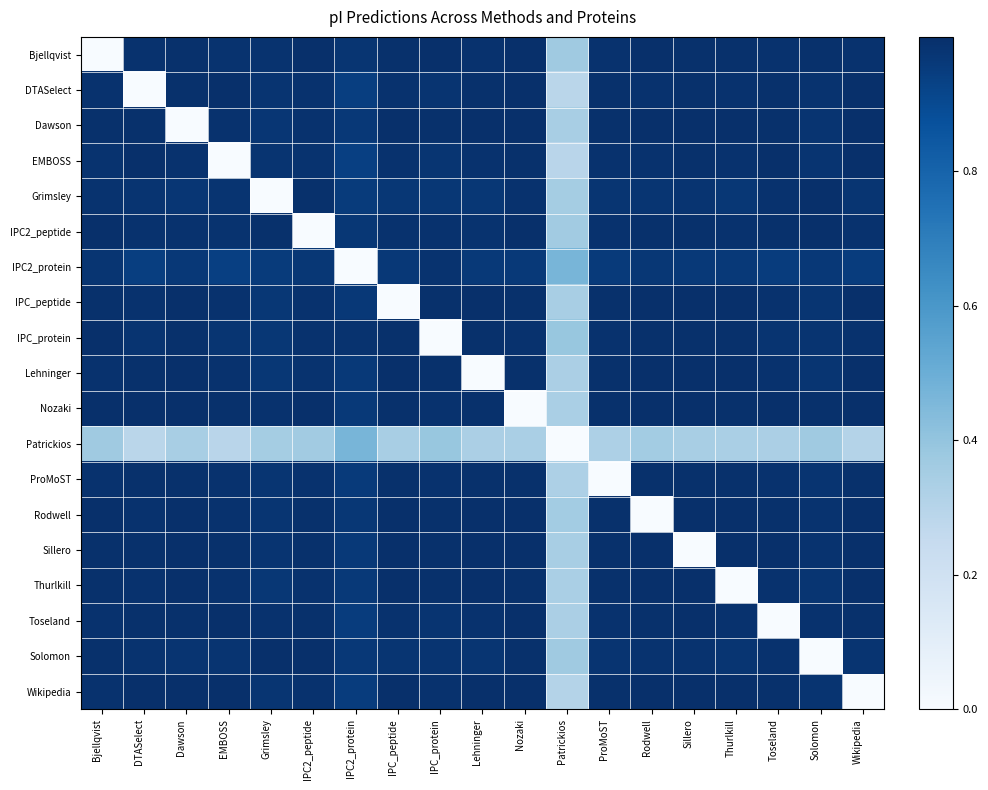

Reading left to right, what are all the values shown in this chart?

Bjellqvist: Bjellqvist=0.0	DTASelect=1.0	Dawson=1.0	EMBOSS=1.0	Grimsley=1.0	IPC2_peptide=1.0	IPC2_protein=1.0	IPC_peptide=1.0	IPC_protein=1.0	Lehninger=1.0	Nozaki=1.0	Patrickios=0.4	ProMoST=1.0	Rodwell=1.0	Sillero=1.0	Thurlkill=1.0	Toseland=1.0	Solomon=1.0	Wikipedia=1.0
DTASelect: Bjellqvist=1.0	DTASelect=0.0	Dawson=1.0	EMBOSS=1.0	Grimsley=1.0	IPC2_peptide=1.0	IPC2_protein=0.9	IPC_peptide=1.0	IPC_protein=1.0	Lehninger=1.0	Nozaki=1.0	Patrickios=0.3	ProMoST=1.0	Rodwell=1.0	Sillero=1.0	Thurlkill=1.0	Toseland=1.0	Solomon=1.0	Wikipedia=1.0
Dawson: Bjellqvist=1.0	DTASelect=1.0	Dawson=0.0	EMBOSS=1.0	Grimsley=1.0	IPC2_peptide=1.0	IPC2_protein=1.0	IPC_peptide=1.0	IPC_protein=1.0	Lehninger=1.0	Nozaki=1.0	Patrickios=0.3	ProMoST=1.0	Rodwell=1.0	Sillero=1.0	Thurlkill=1.0	Toseland=1.0	Solomon=1.0	Wikipedia=1.0
EMBOSS: Bjellqvist=1.0	DTASelect=1.0	Dawson=1.0	EMBOSS=0.0	Grimsley=1.0	IPC2_peptide=1.0	IPC2_protein=0.9	IPC_peptide=1.0	IPC_protein=1.0	Lehninger=1.0	Nozaki=1.0	Patrickios=0.3	ProMoST=1.0	Rodwell=1.0	Sillero=1.0	Thurlkill=1.0	Toseland=1.0	Solomon=1.0	Wikipedia=1.0
Grimsley: Bjellqvist=1.0	DTASelect=1.0	Dawson=1.0	EMBOSS=1.0	Grimsley=0.0	IPC2_peptide=1.0	IPC2_protein=1.0	IPC_peptide=1.0	IPC_protein=1.0	Lehninger=1.0	Nozaki=1.0	Patrickios=0.4	ProMoST=1.0	Rodwell=1.0	Sillero=1.0	Thurlkill=1.0	Toseland=1.0	Solomon=1.0	Wikipedia=1.0
IPC2_peptide: Bjellqvist=1.0	DTASelect=1.0	Dawson=1.0	EMBOSS=1.0	Grimsley=1.0	IPC2_peptide=0.0	IPC2_protein=1.0	IPC_peptide=1.0	IPC_protein=1.0	Lehninger=1.0	Nozaki=1.0	Patrickios=0.4	ProMoST=1.0	Rodwell=1.0	Sillero=1.0	Thurlkill=1.0	Toseland=1.0	Solomon=1.0	Wikipedia=1.0
IPC2_protein: Bjellqvist=1.0	DTASelect=0.9	Dawson=1.0	EMBOSS=0.9	Grimsley=1.0	IPC2_peptide=1.0	IPC2_protein=0.0	IPC_peptide=1.0	IPC_protein=1.0	Lehninger=1.0	Nozaki=1.0	Patrickios=0.5	ProMoST=1.0	Rodwell=1.0	Sillero=1.0	Thurlkill=1.0	Toseland=1.0	Solomon=1.0	Wikipedia=1.0
IPC_peptide: Bjellqvist=1.0	DTASelect=1.0	Dawson=1.0	EMBOSS=1.0	Grimsley=1.0	IPC2_peptide=1.0	IPC2_protein=1.0	IPC_peptide=0.0	IPC_protein=1.0	Lehninger=1.0	Nozaki=1.0	Patrickios=0.3	ProMoST=1.0	Rodwell=1.0	Sillero=1.0	Thurlkill=1.0	Toseland=1.0	Solomon=1.0	Wikipedia=1.0
IPC_protein: Bjellqvist=1.0	DTASelect=1.0	Dawson=1.0	EMBOSS=1.0	Grimsley=1.0	IPC2_peptide=1.0	IPC2_protein=1.0	IPC_peptide=1.0	IPC_protein=0.0	Lehninger=1.0	Nozaki=1.0	Patrickios=0.4	ProMoST=1.0	Rodwell=1.0	Sillero=1.0	Thurlkill=1.0	Toseland=1.0	Solomon=1.0	Wikipedia=1.0
Lehninger: Bjellqvist=1.0	DTASelect=1.0	Dawson=1.0	EMBOSS=1.0	Grimsley=1.0	IPC2_peptide=1.0	IPC2_protein=1.0	IPC_peptide=1.0	IPC_protein=1.0	Lehninger=0.0	Nozaki=1.0	Patrickios=0.3	ProMoST=1.0	Rodwell=1.0	Sillero=1.0	Thurlkill=1.0	Toseland=1.0	Solomon=1.0	Wikipedia=1.0
Nozaki: Bjellqvist=1.0	DTASelect=1.0	Dawson=1.0	EMBOSS=1.0	Grimsley=1.0	IPC2_peptide=1.0	IPC2_protein=1.0	IPC_peptide=1.0	IPC_protein=1.0	Lehninger=1.0	Nozaki=0.0	Patrickios=0.3	ProMoST=1.0	Rodwell=1.0	Sillero=1.0	Thurlkill=1.0	Toseland=1.0	Solomon=1.0	Wikipedia=1.0
Patrickios: Bjellqvist=0.4	DTASelect=0.3	Dawson=0.3	EMBOSS=0.3	Grimsley=0.4	IPC2_peptide=0.4	IPC2_protein=0.5	IPC_peptide=0.3	IPC_protein=0.4	Lehninger=0.3	Nozaki=0.3	Patrickios=0.0	ProMoST=0.3	Rodwell=0.4	Sillero=0.3	Thurlkill=0.3	Toseland=0.3	Solomon=0.4	Wikipedia=0.3
ProMoST: Bjellqvist=1.0	DTASelect=1.0	Dawson=1.0	EMBOSS=1.0	Grimsley=1.0	IPC2_peptide=1.0	IPC2_protein=1.0	IPC_peptide=1.0	IPC_protein=1.0	Lehninger=1.0	Nozaki=1.0	Patrickios=0.3	ProMoST=0.0	Rodwell=1.0	Sillero=1.0	Thurlkill=1.0	Toseland=1.0	Solomon=1.0	Wikipedia=1.0
Rodwell: Bjellqvist=1.0	DTASelect=1.0	Dawson=1.0	EMBOSS=1.0	Grimsley=1.0	IPC2_peptide=1.0	IPC2_protein=1.0	IPC_peptide=1.0	IPC_protein=1.0	Lehninger=1.0	Nozaki=1.0	Patrickios=0.4	ProMoST=1.0	Rodwell=0.0	Sillero=1.0	Thurlkill=1.0	Toseland=1.0	Solomon=1.0	Wikipedia=1.0
Sillero: Bjellqvist=1.0	DTASelect=1.0	Dawson=1.0	EMBOSS=1.0	Grimsley=1.0	IPC2_peptide=1.0	IPC2_protein=1.0	IPC_peptide=1.0	IPC_protein=1.0	Lehninger=1.0	Nozaki=1.0	Patrickios=0.3	ProMoST=1.0	Rodwell=1.0	Sillero=0.0	Thurlkill=1.0	Toseland=1.0	Solomon=1.0	Wikipedia=1.0
Thurlkill: Bjellqvist=1.0	DTASelect=1.0	Dawson=1.0	EMBOSS=1.0	Grimsley=1.0	IPC2_peptide=1.0	IPC2_protein=1.0	IPC_peptide=1.0	IPC_protein=1.0	Lehninger=1.0	Nozaki=1.0	Patrickios=0.3	ProMoST=1.0	Rodwell=1.0	Sillero=1.0	Thurlkill=0.0	Toseland=1.0	Solomon=1.0	Wikipedia=1.0
Toseland: Bjellqvist=1.0	DTASelect=1.0	Dawson=1.0	EMBOSS=1.0	Grimsley=1.0	IPC2_peptide=1.0	IPC2_protein=1.0	IPC_peptide=1.0	IPC_protein=1.0	Lehninger=1.0	Nozaki=1.0	Patrickios=0.3	ProMoST=1.0	Rodwell=1.0	Sillero=1.0	Thurlkill=1.0	Toseland=0.0	Solomon=1.0	Wikipedia=1.0
Solomon: Bjellqvist=1.0	DTASelect=1.0	Dawson=1.0	EMBOSS=1.0	Grimsley=1.0	IPC2_peptide=1.0	IPC2_protein=1.0	IPC_peptide=1.0	IPC_protein=1.0	Lehninger=1.0	Nozaki=1.0	Patrickios=0.4	ProMoST=1.0	Rodwell=1.0	Sillero=1.0	Thurlkill=1.0	Toseland=1.0	Solomon=0.0	Wikipedia=1.0
Wikipedia: Bjellqvist=1.0	DTASelect=1.0	Dawson=1.0	EMBOSS=1.0	Grimsley=1.0	IPC2_peptide=1.0	IPC2_protein=1.0	IPC_peptide=1.0	IPC_protein=1.0	Lehninger=1.0	Nozaki=1.0	Patrickios=0.3	ProMoST=1.0	Rodwell=1.0	Sillero=1.0	Thurlkill=1.0	Toseland=1.0	Solomon=1.0	Wikipedia=0.0